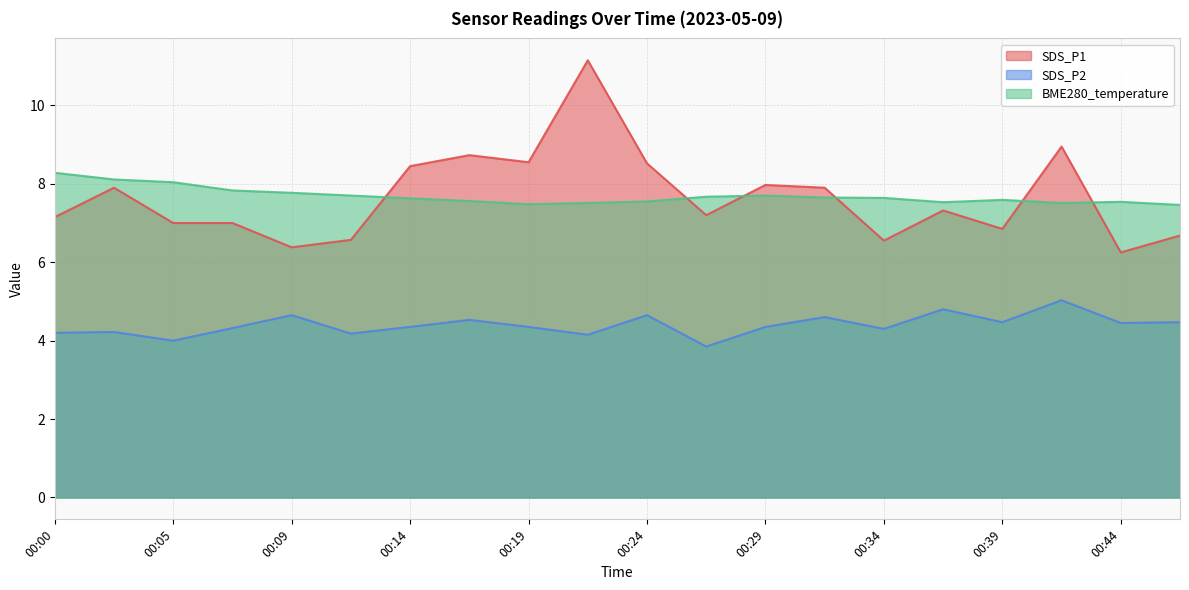

What is the difference between the maximum and second lowest values in the SDS_P2 series?

1.0